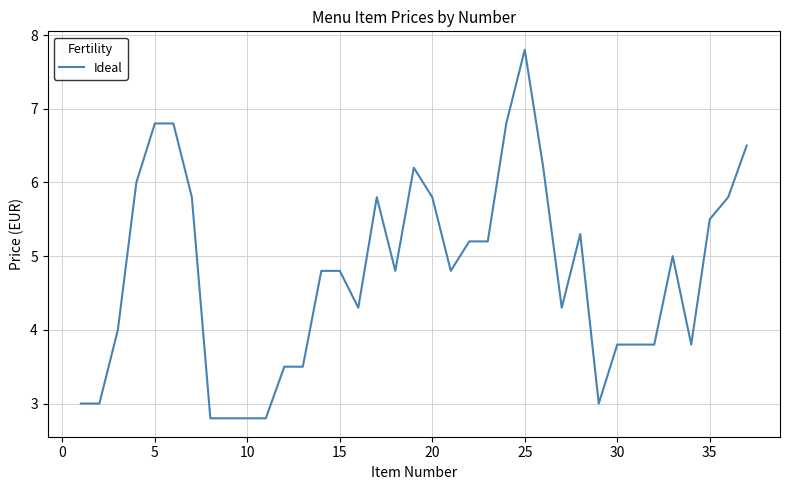

What is the difference between the maximum and minimum values?

5.0